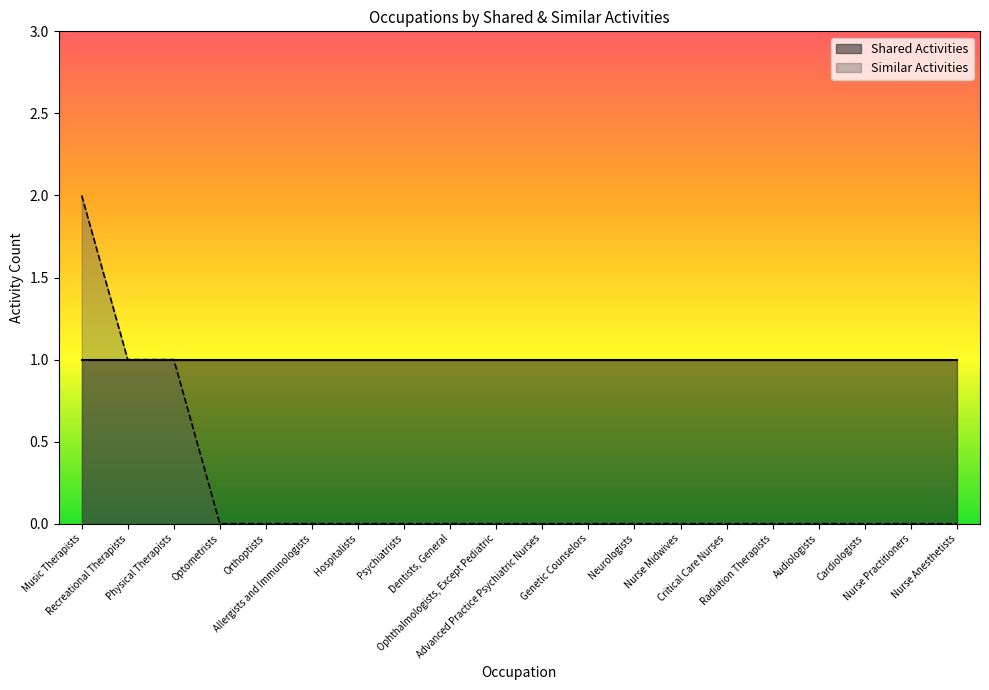

Is it true that the value at Nurse Anesthetists is -1?

False